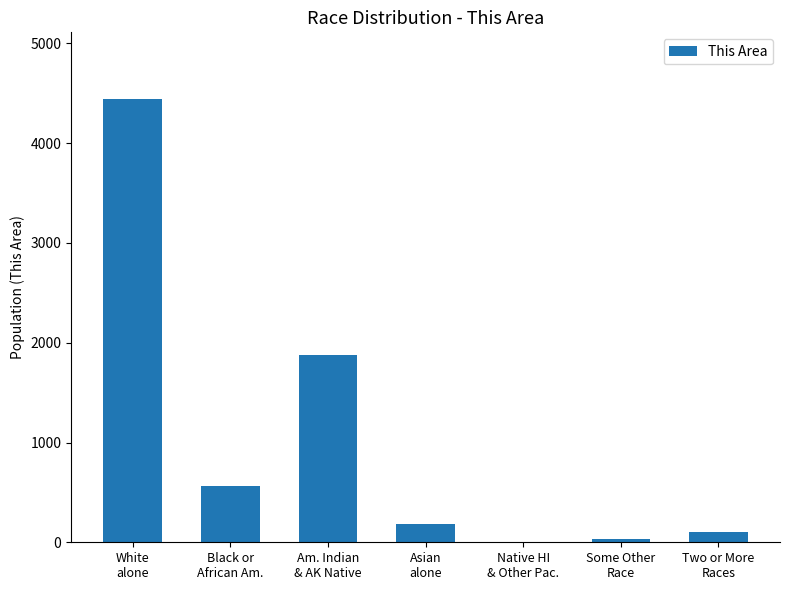

What is the ratio of the value at Black or
African Am. to the value at White
alone?

0.1